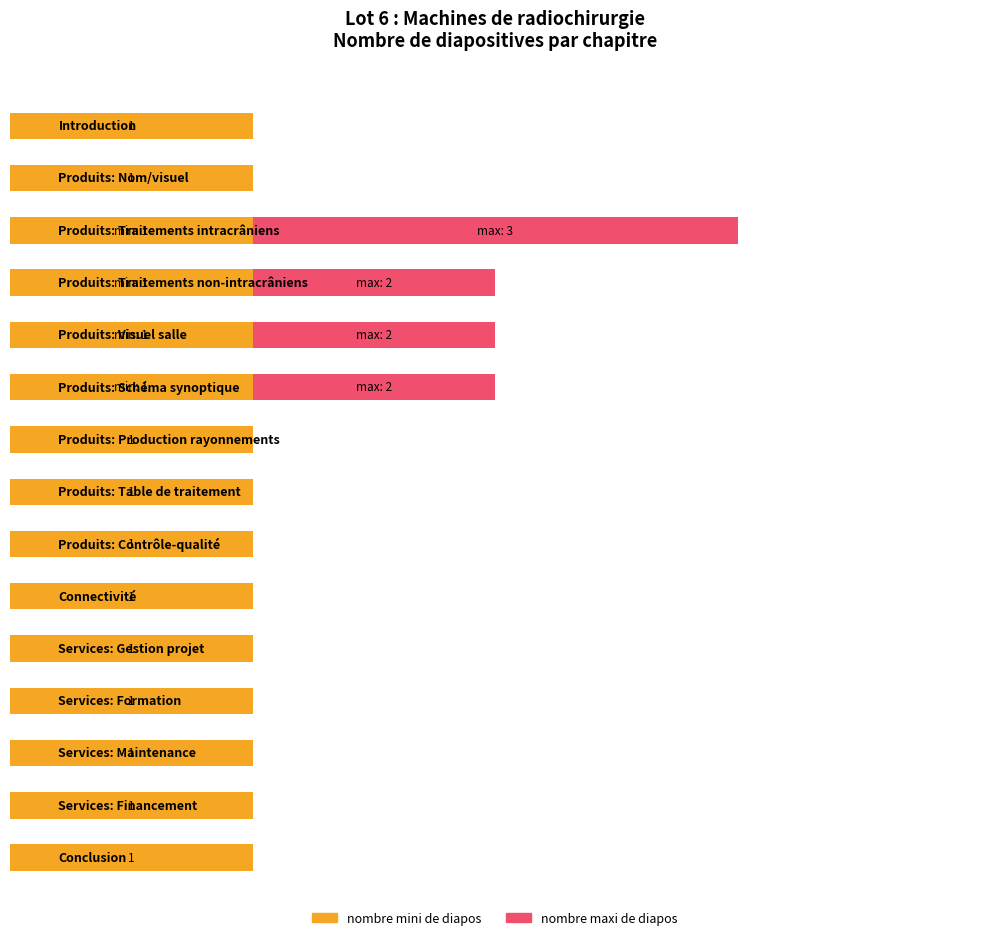

Which series has the largest range (max minus min)?

nombre maxi de diapos